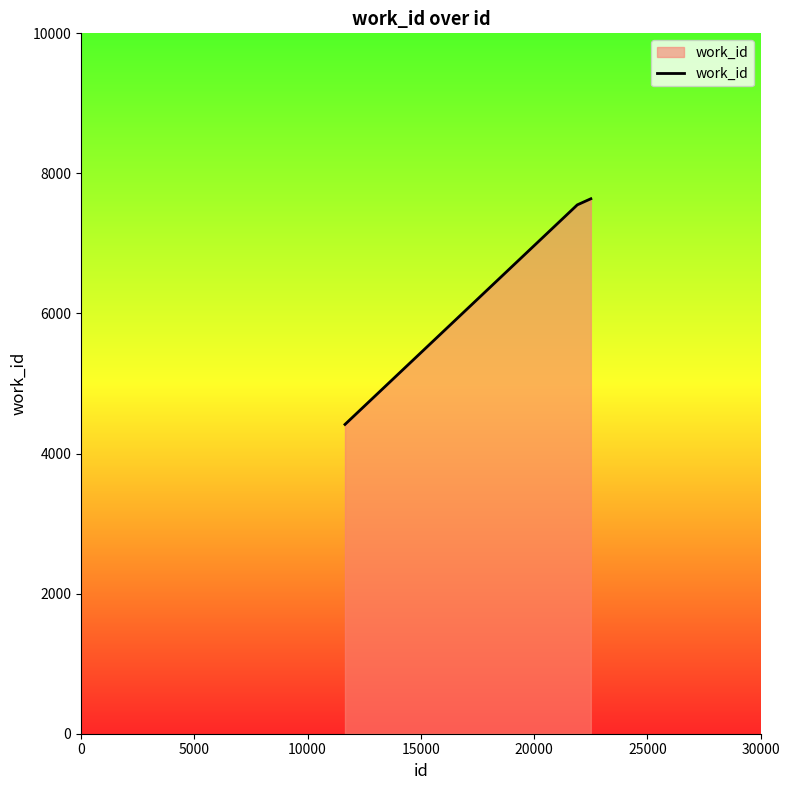

What is the average value?

6535